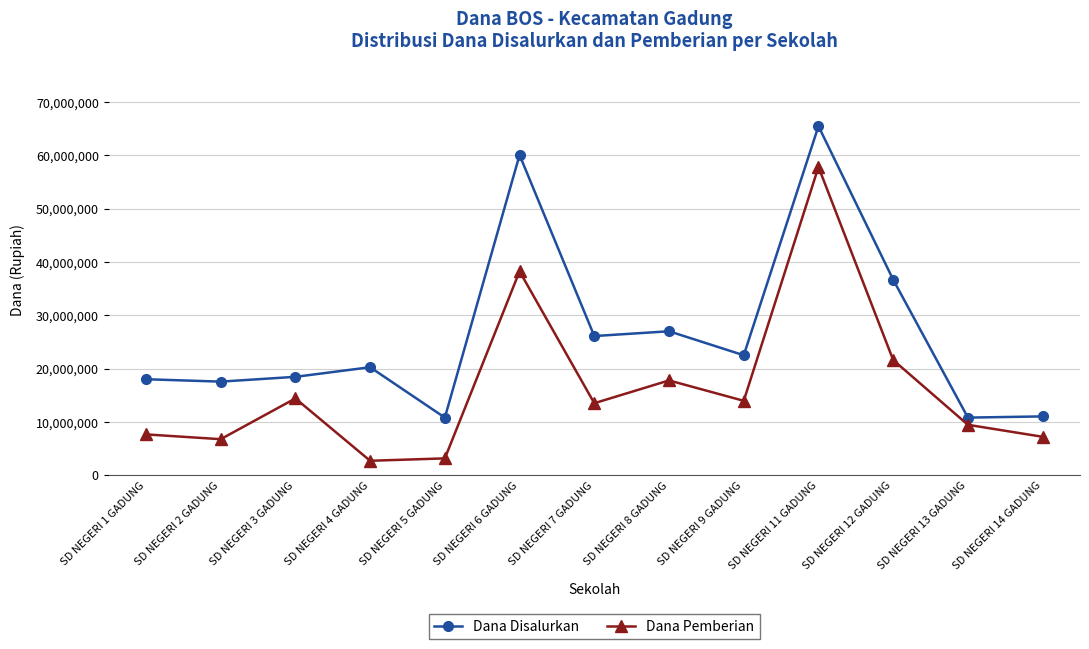

Rank the series at SD NEGERI 2 GADUNG from lowest to highest value.

Dana Pemberian, Dana Disalurkan